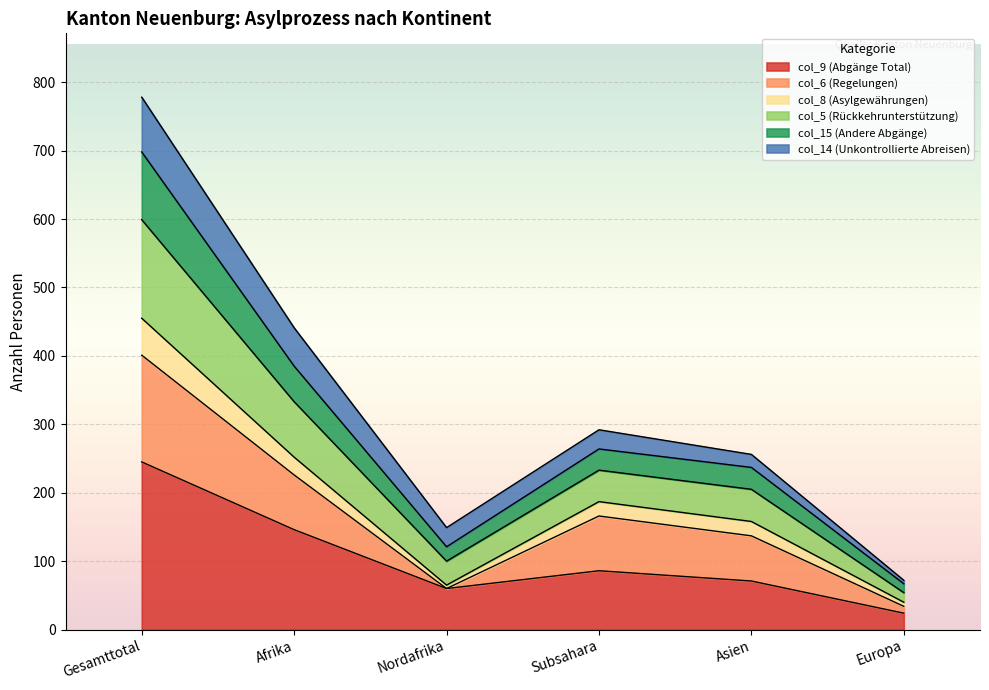

Does the chart display data point markers on the line(s)?

No